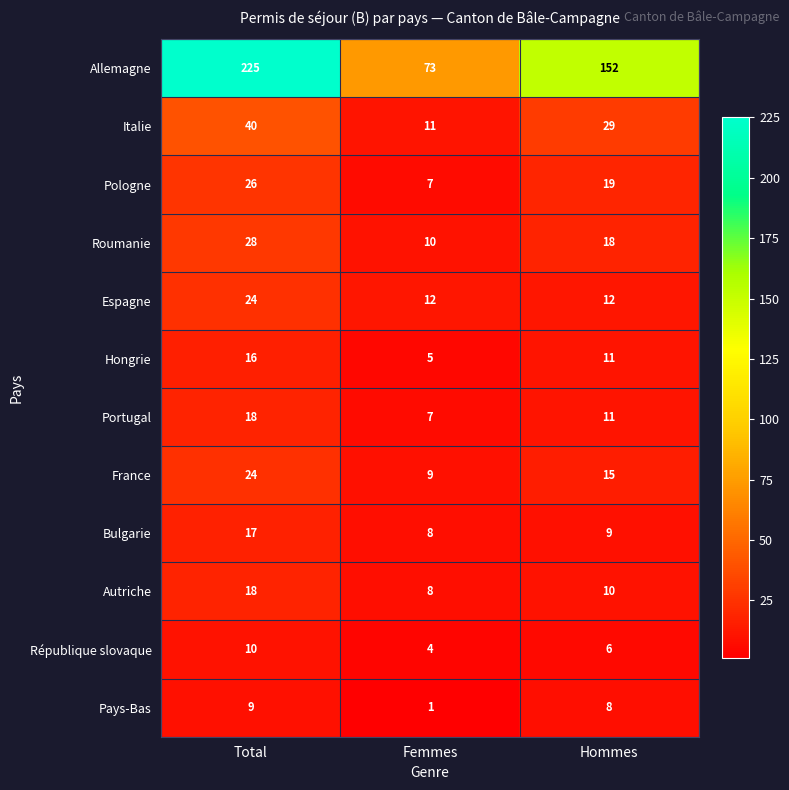

How many Pays-Bas values are between 1 and 9?

3